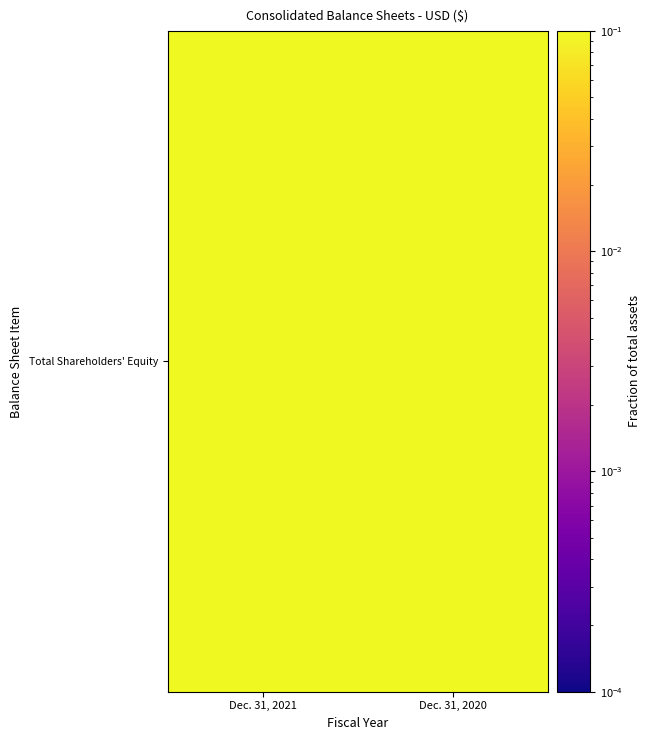

What is the maximum value shown in the chart?

0.1